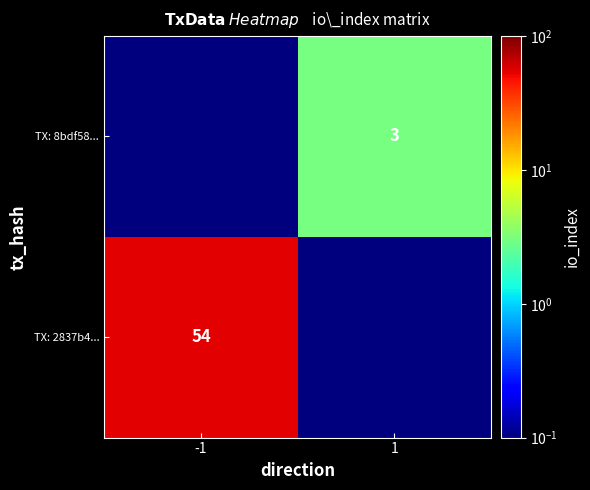

The value of TX: 8bdf58... at 1 is 3.0. True or false?

True